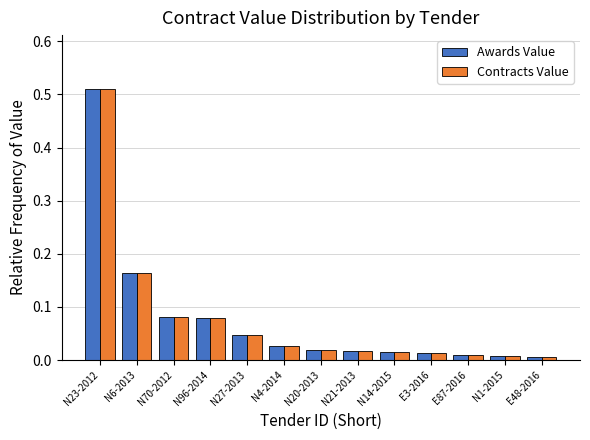

What is the sum of all Contracts Value values?

1.0